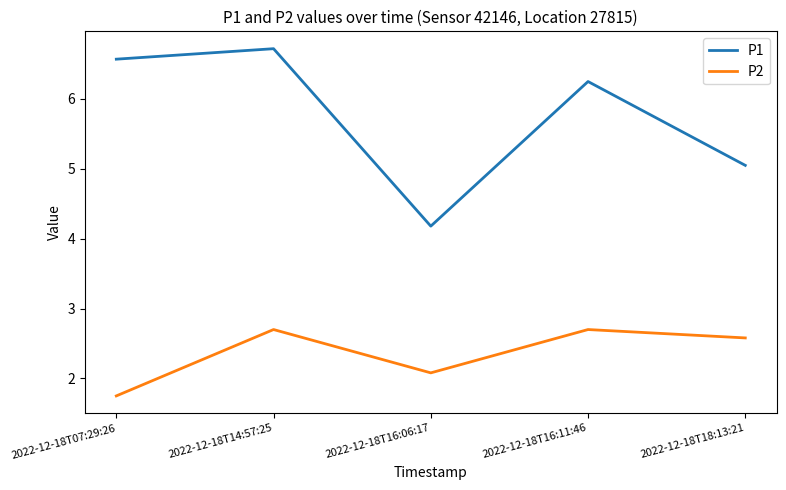

Does the chart display data point markers on the line(s)?

No